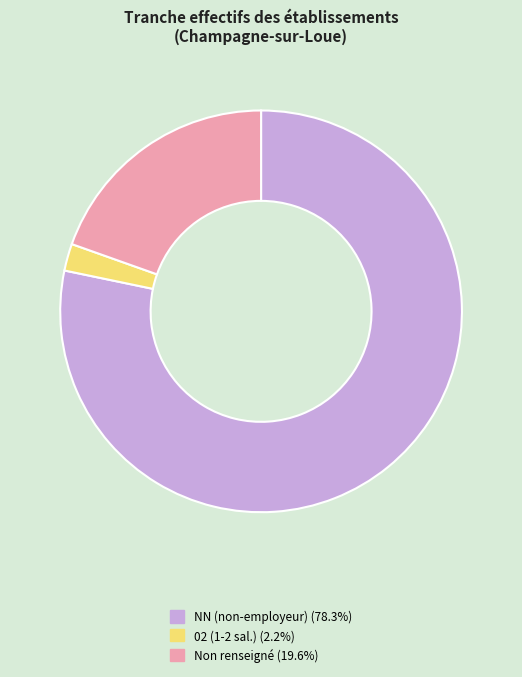

How many slices are in this pie chart?

3